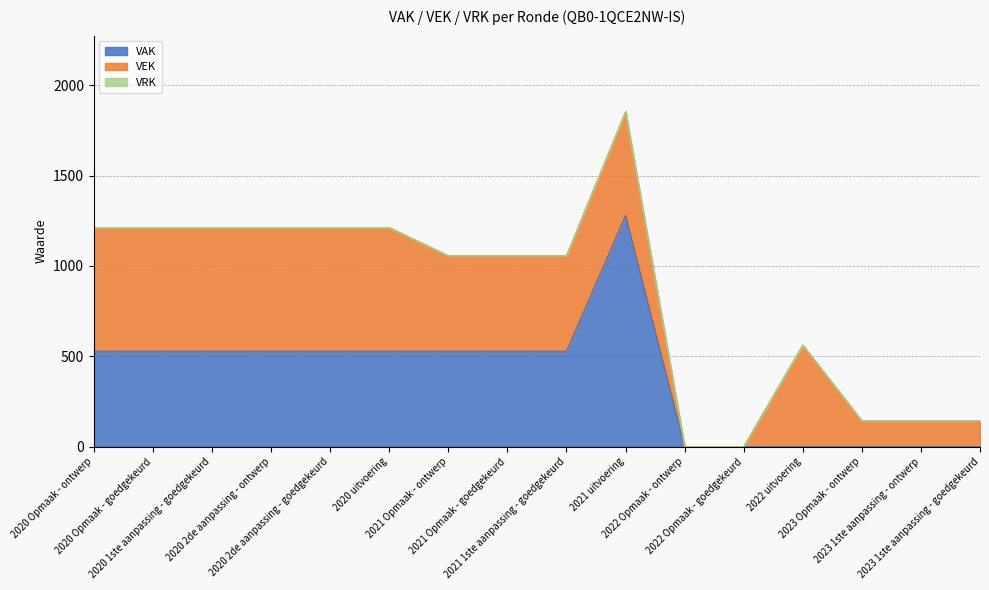

Reading right to left, transcribe all the data shown in this chart.

VAK: 2023 1ste aanpassing - goedgekeurd=0	2023 1ste aanpassing - ontwerp=0	2023 Opmaak - ontwerp=0	2022 uitvoering=0	2022 Opmaak - goedgekeurd=0	2022 Opmaak - ontwerp=0	2021 uitvoering=1278	2021 1ste aanpassing - goedgekeurd=528	2021 Opmaak - goedgekeurd=528	2021 Opmaak - ontwerp=528	2020 uitvoering=528	2020 2de aanpassing - goedgekeurd=528	2020 2de aanpassing - ontwerp=528	2020 1ste aanpassing - goedgekeurd=528	2020 Opmaak - goedgekeurd=528	2020 Opmaak - ontwerp=528
VEK: 2023 1ste aanpassing - goedgekeurd=143	2023 1ste aanpassing - ontwerp=143	2023 Opmaak - ontwerp=143	2022 uitvoering=562	2022 Opmaak - goedgekeurd=0	2022 Opmaak - ontwerp=0	2021 uitvoering=575	2021 1ste aanpassing - goedgekeurd=528	2021 Opmaak - goedgekeurd=528	2021 Opmaak - ontwerp=528	2020 uitvoering=684	2020 2de aanpassing - goedgekeurd=684	2020 2de aanpassing - ontwerp=684	2020 1ste aanpassing - goedgekeurd=684	2020 Opmaak - goedgekeurd=684	2020 Opmaak - ontwerp=684
VRK: 2023 1ste aanpassing - goedgekeurd=0	2023 1ste aanpassing - ontwerp=0	2023 Opmaak - ontwerp=0	2022 uitvoering=0	2022 Opmaak - goedgekeurd=0	2022 Opmaak - ontwerp=0	2021 uitvoering=0	2021 1ste aanpassing - goedgekeurd=0	2021 Opmaak - goedgekeurd=0	2021 Opmaak - ontwerp=0	2020 uitvoering=0	2020 2de aanpassing - goedgekeurd=0	2020 2de aanpassing - ontwerp=0	2020 1ste aanpassing - goedgekeurd=0	2020 Opmaak - goedgekeurd=0	2020 Opmaak - ontwerp=0